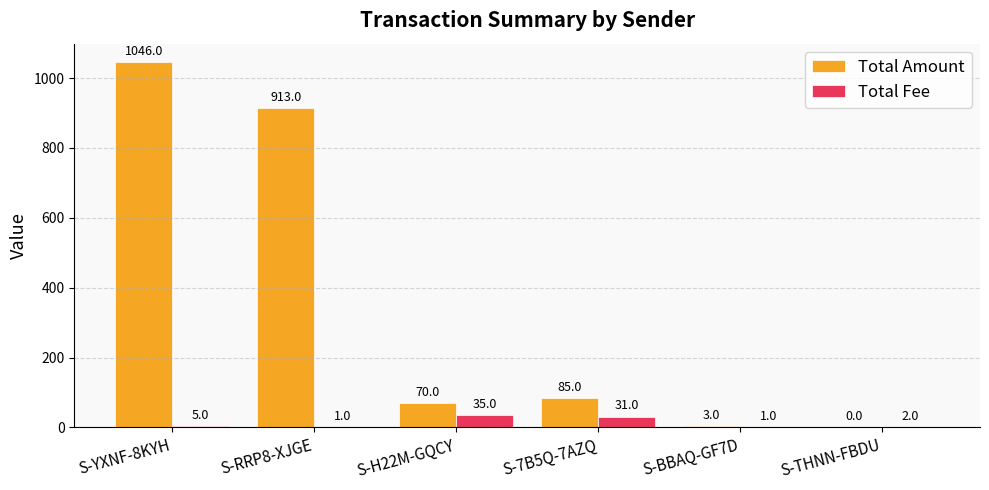

What is the average value of the Total Amount series?

352.8